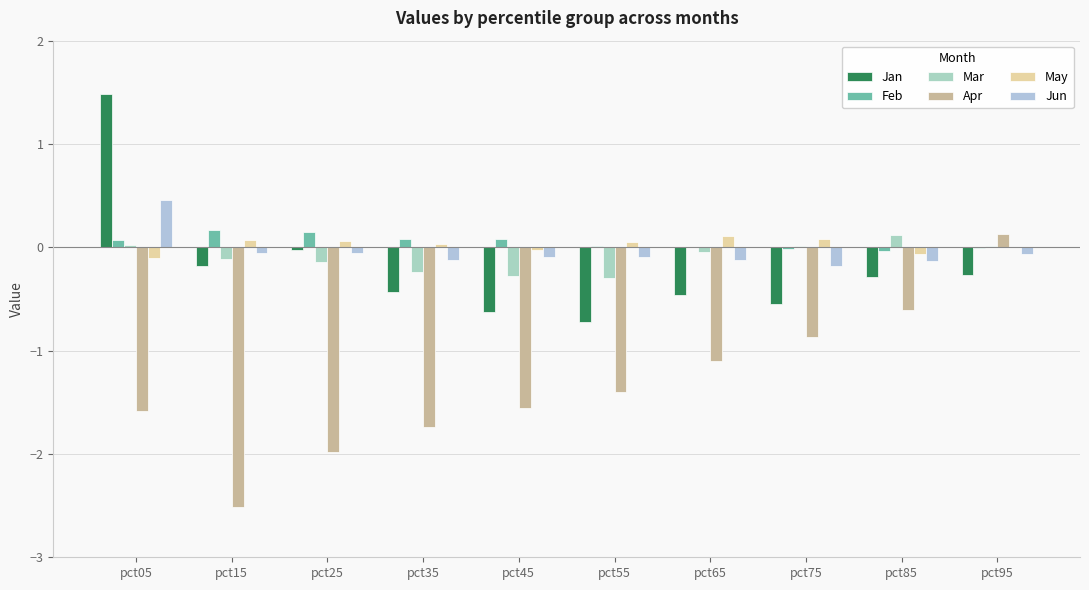

What value does the Apr series have at pct95?

0.1